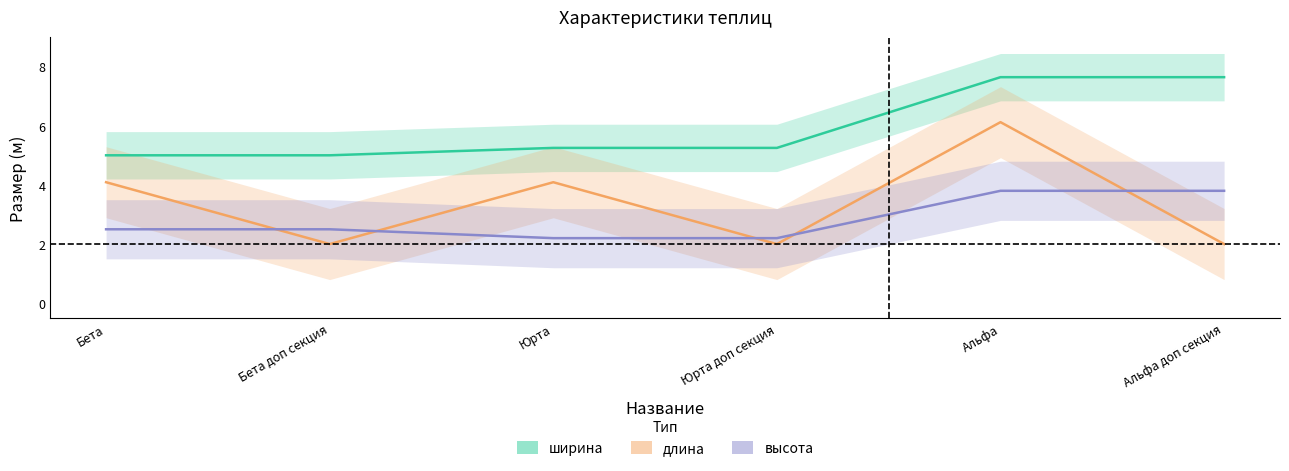

True or false: высота and длина cross at least once.

True